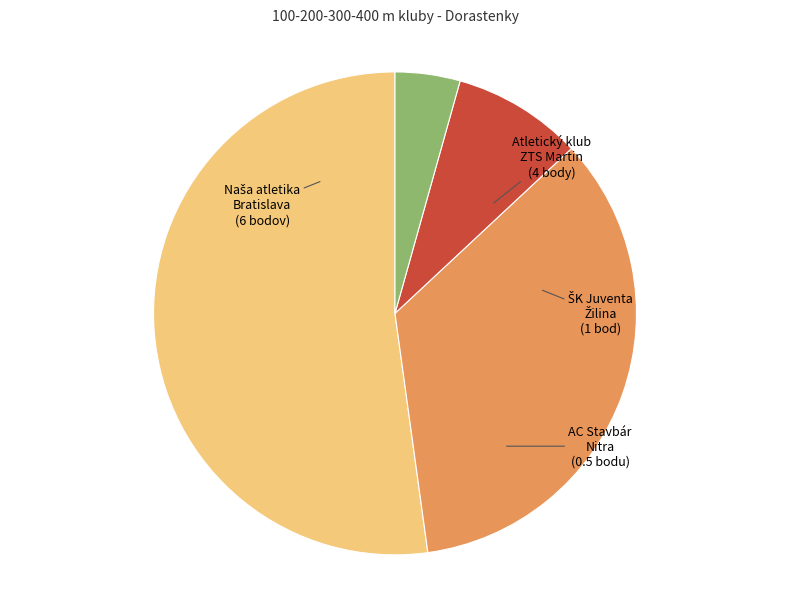

How many segments does this pie chart have?

4